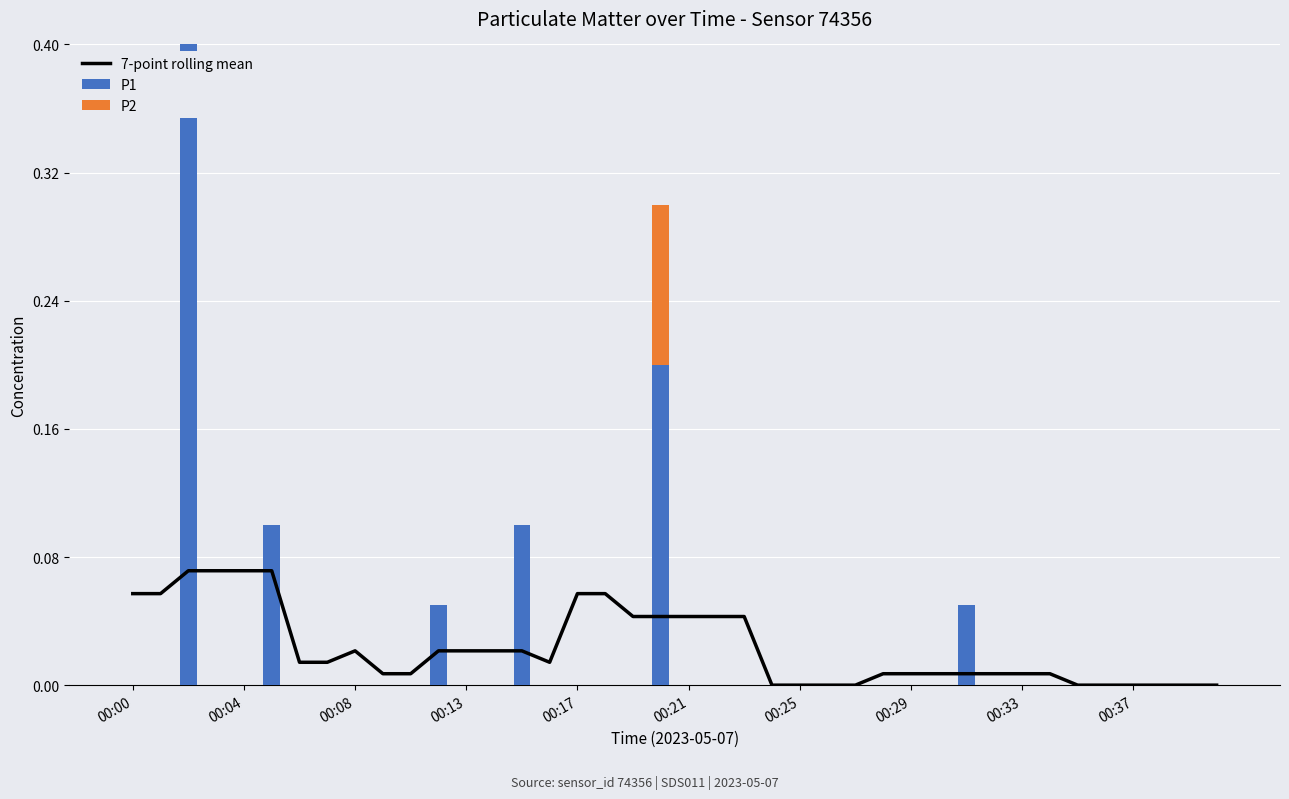

What is the highest value of the P1 series?

0.4